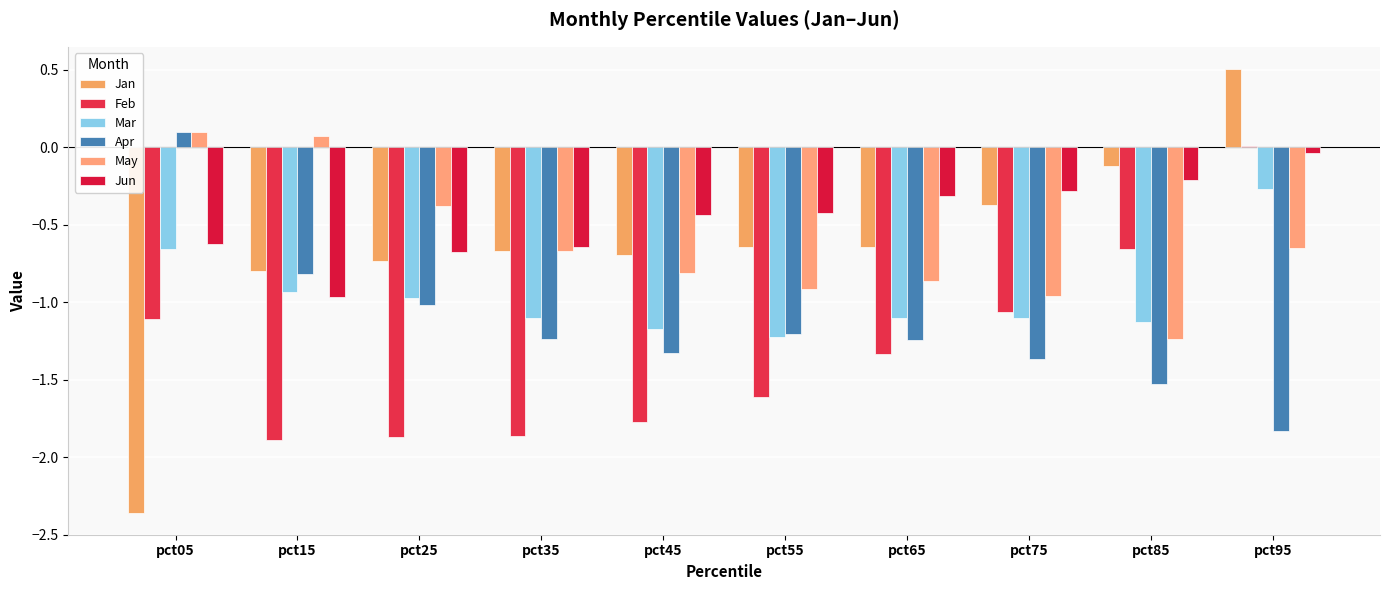

Does the chart contain stacked bars?

No